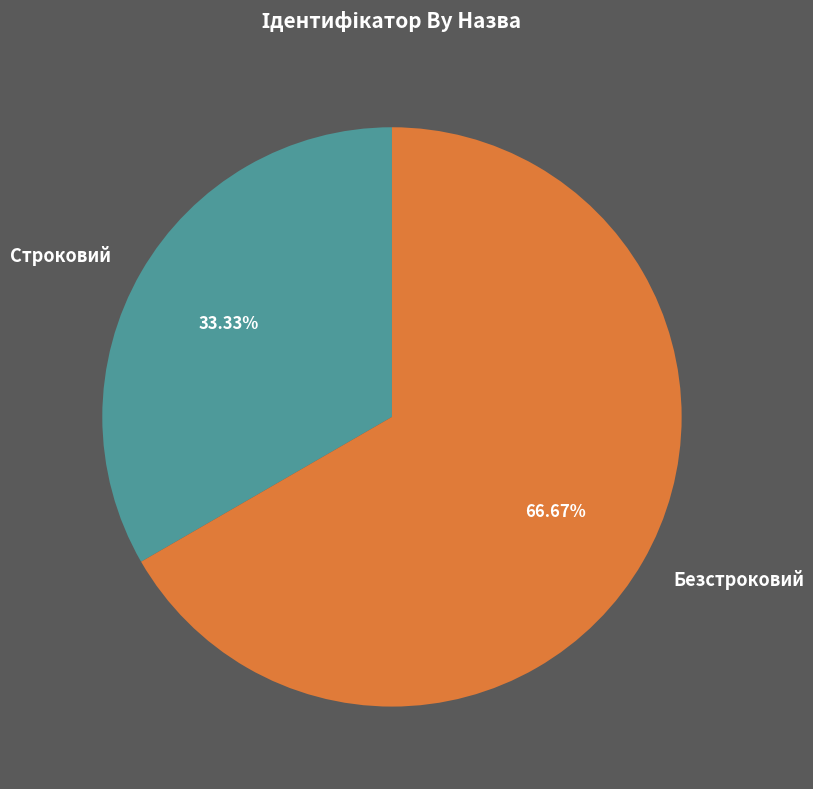

True or false: Безстроковий accounts for 56% of the total.

False